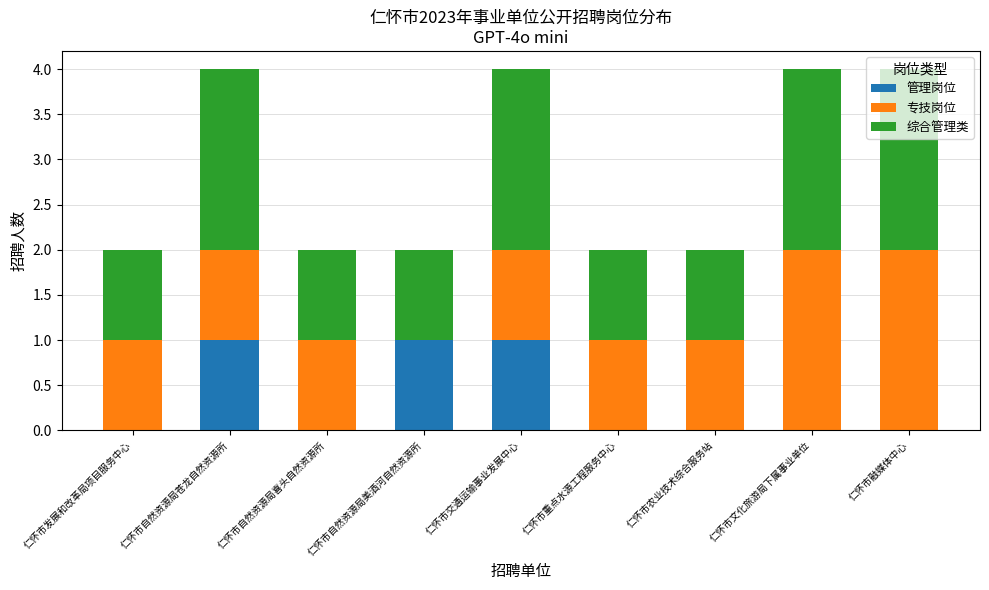

Count the number of data series in this chart.

3